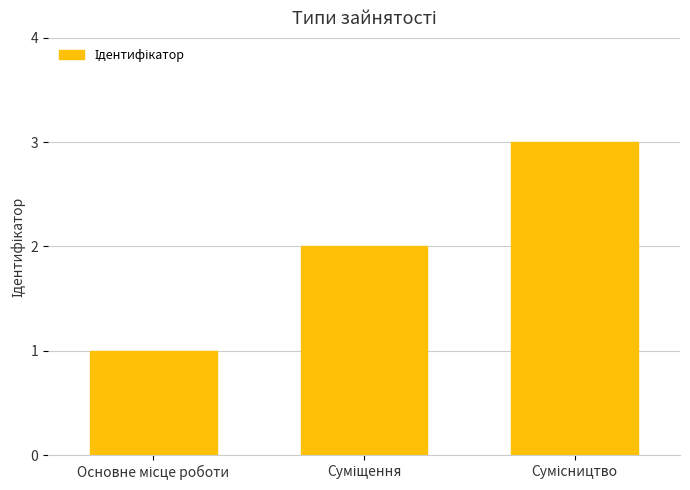

What is the sum of all values?

6